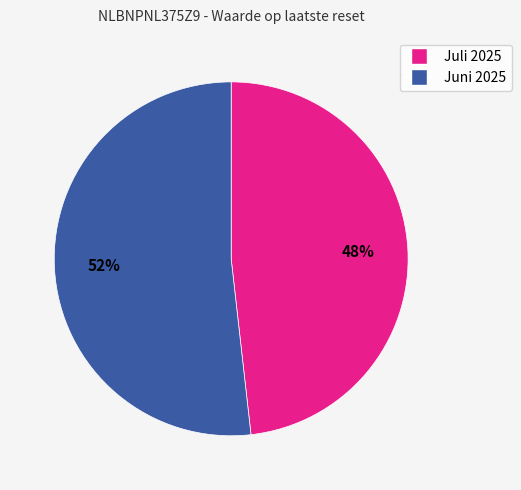

To the nearest percent, what is the difference between the largest and smallest slice percentages?

4%